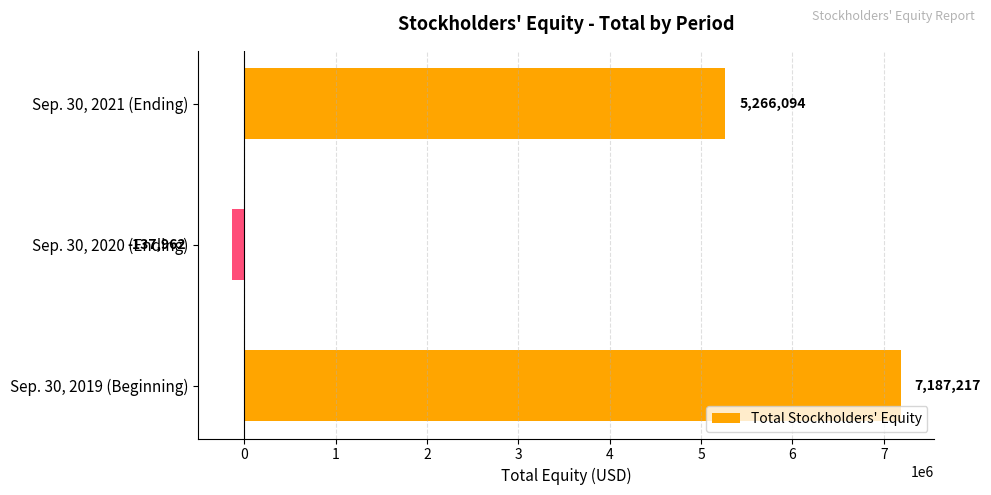

Count the values in the range -137962 to 7187217.

3